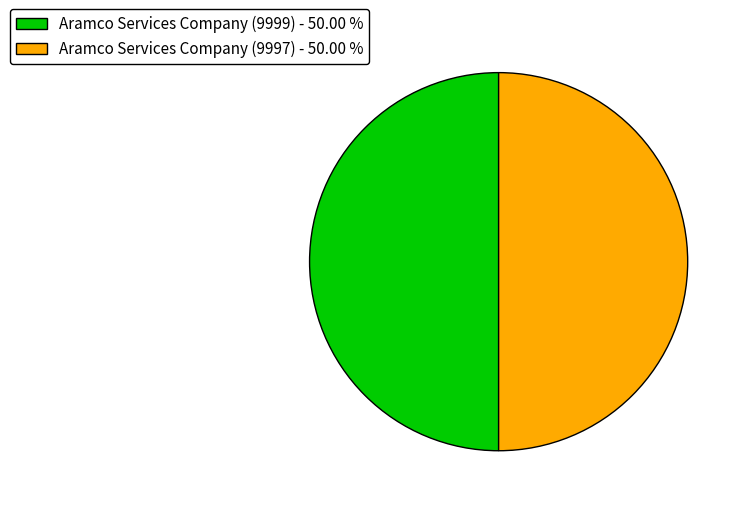

What is the ratio of the value at Aramco Services Company (9999) - 50.00 % to the value at Aramco Services Company (9997) - 50.00 %?

1.0